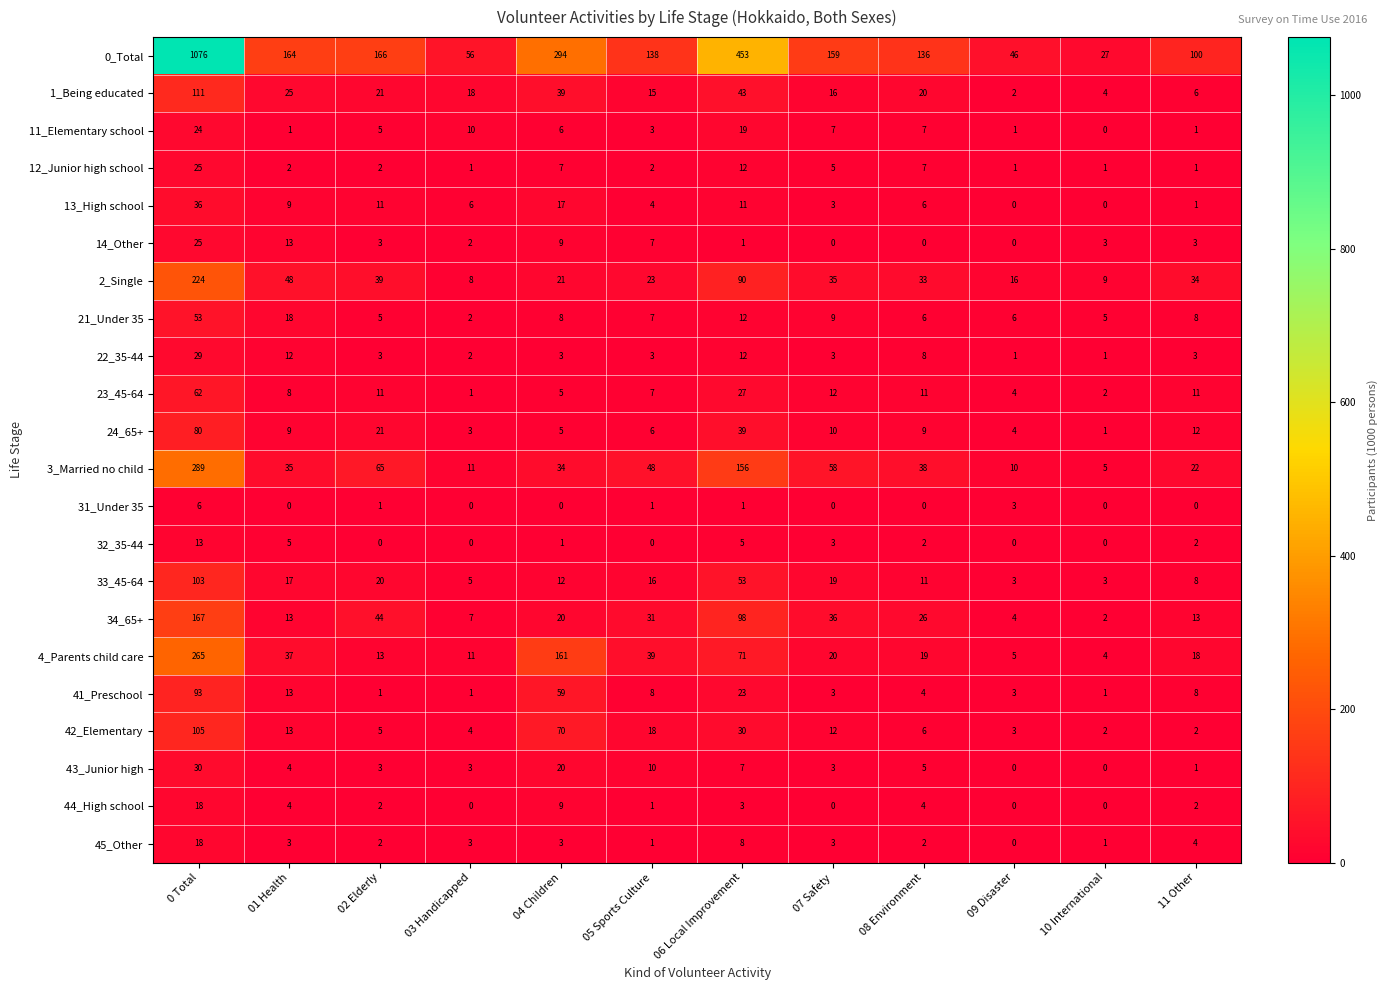

Where is 4_Parents child care nearest to the value 134?

04 Children